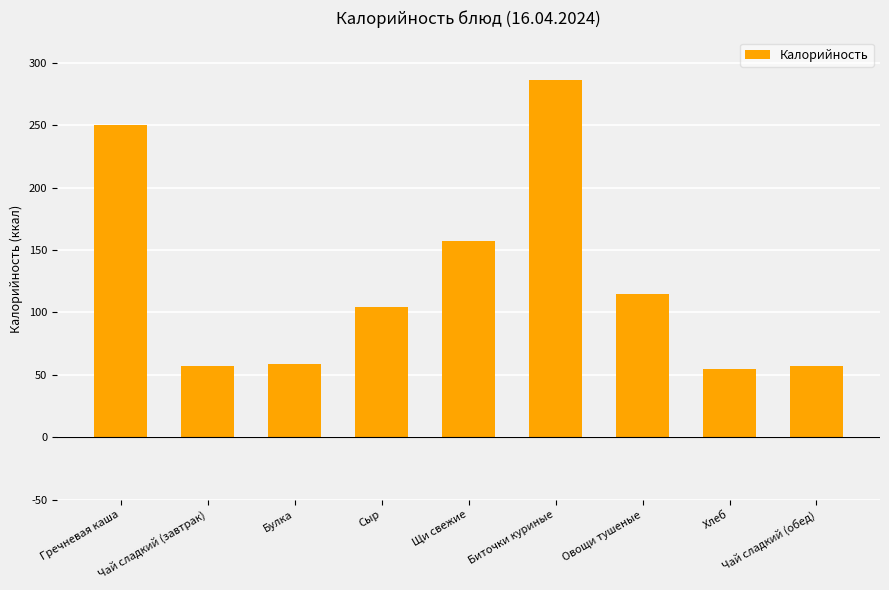

What value does the data have at Хлеб?

55